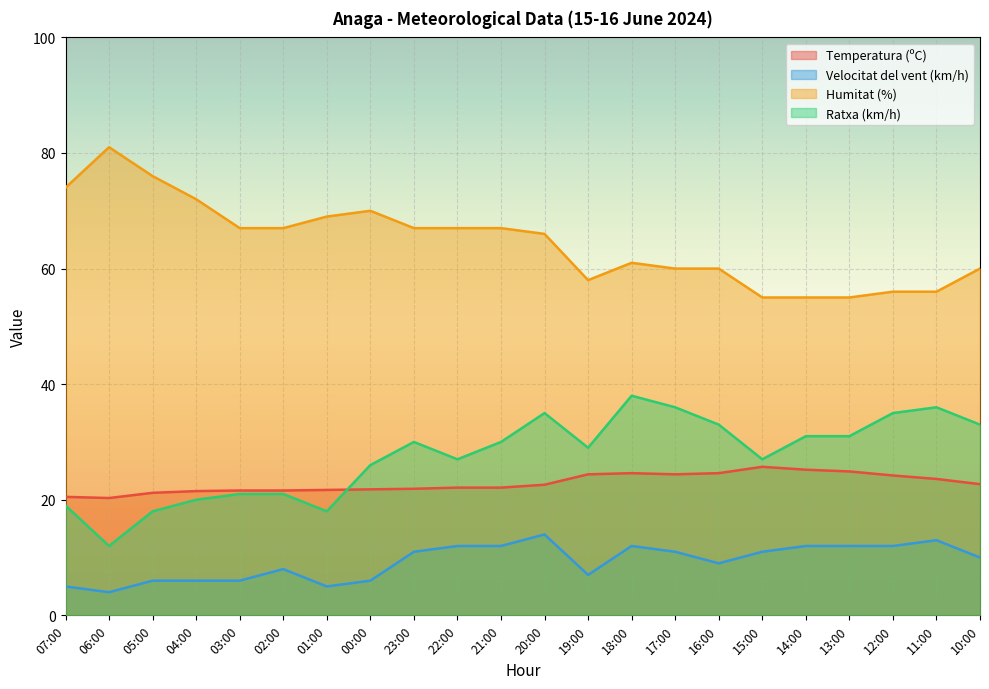

At 18:00, list the series in order from smallest to largest.

Velocitat del vent (km/h), Temperatura (ºC), Ratxa (km/h), Humitat (%)